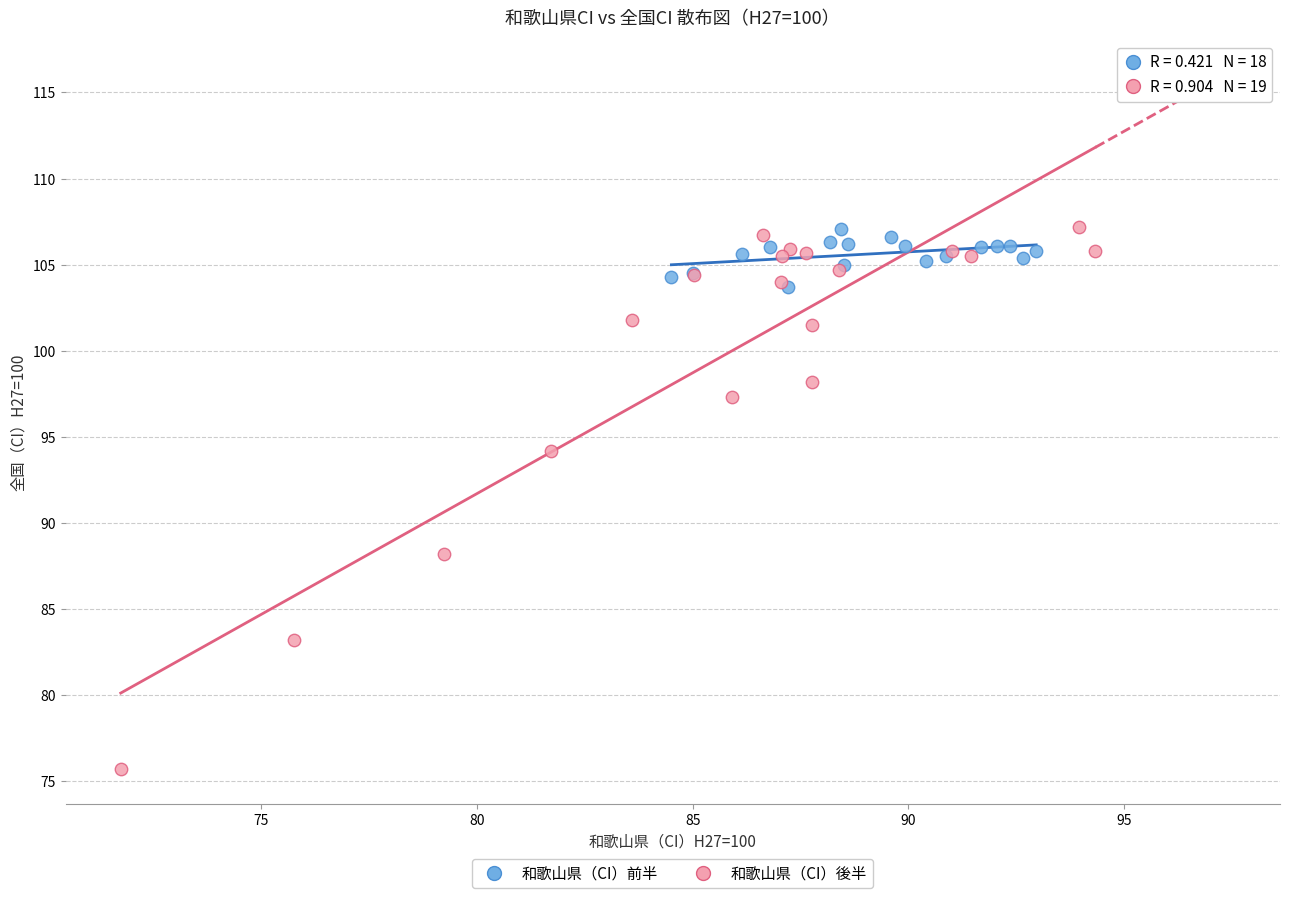

Which series contains the lowest Y value?

和歌山県（CI）後半